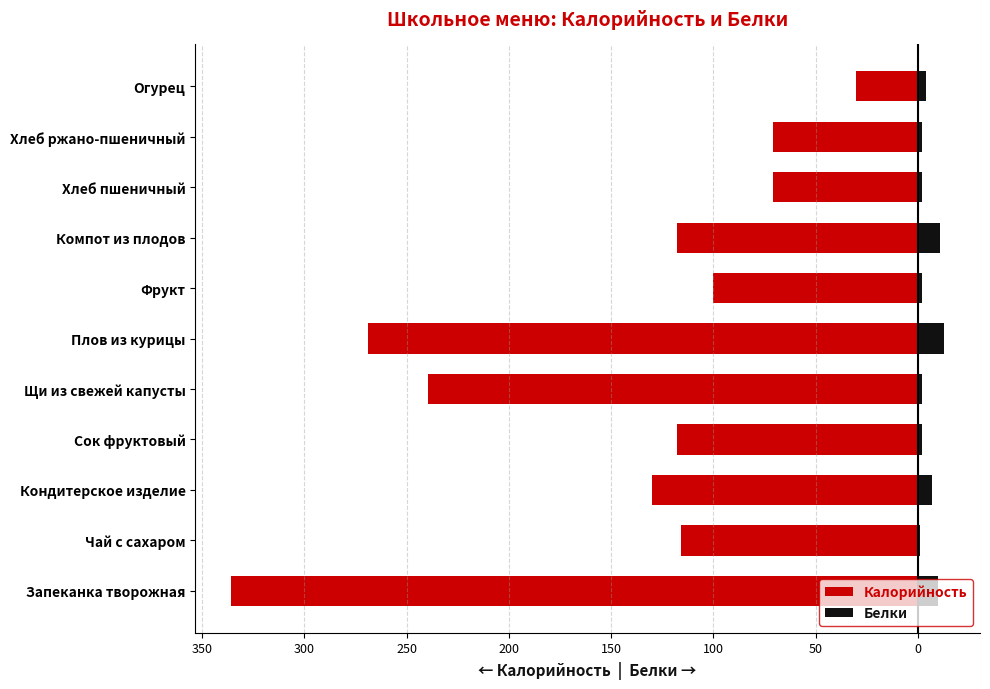

How many data points in Белки are less than 2?

1